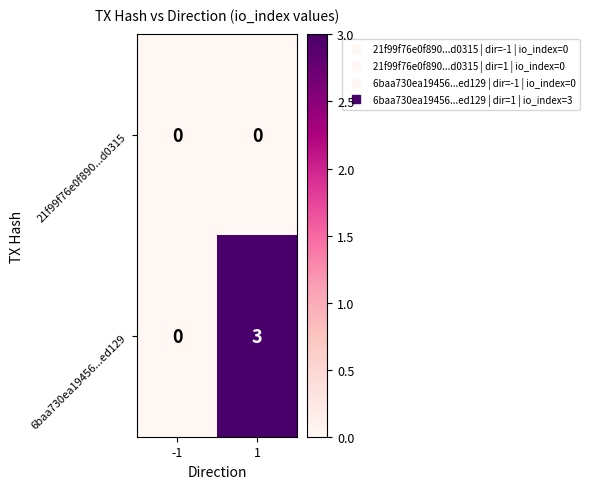

Between -1 and 1, which series saw the biggest shift?

6baa730ea19456...ed129